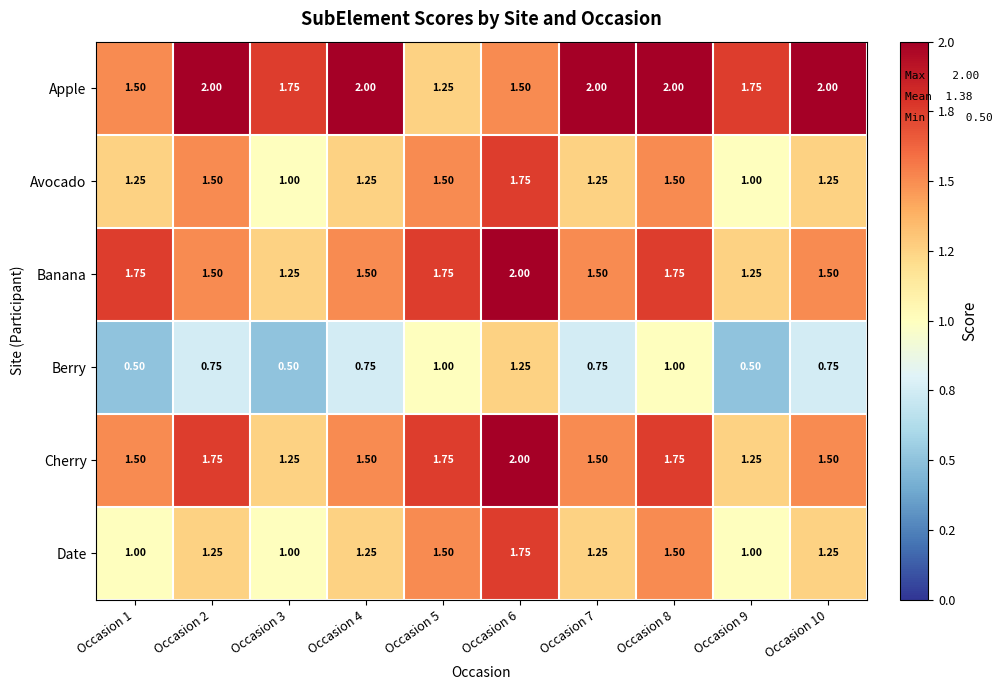

At which category is the sum across all series the highest?

Occasion 6